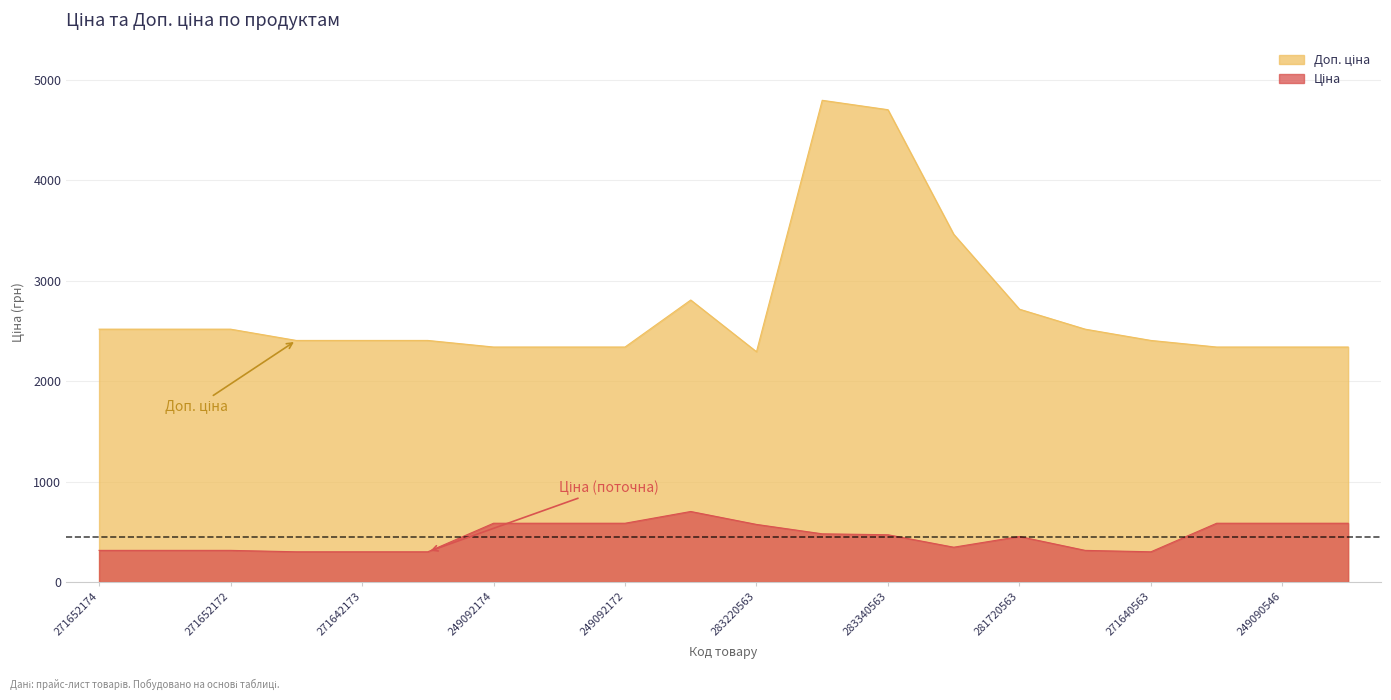

In Доп. ціна, how many points are higher than both neighbors (excluding endpoints)?

2